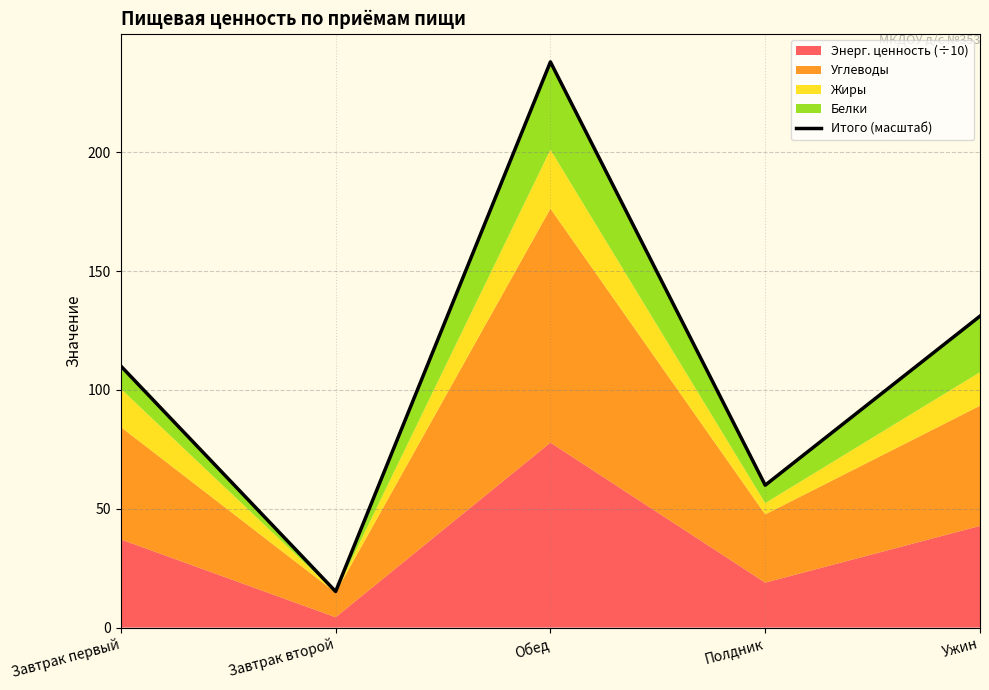

Rank the categories by value from highest to lowest.

Обед, Ужин, Завтрак первый, Полдник, Завтрак второй